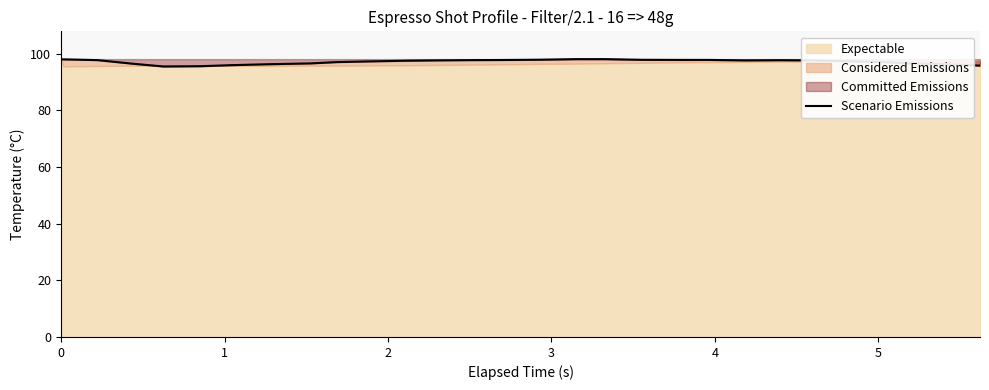

Where is the first local maximum?

1